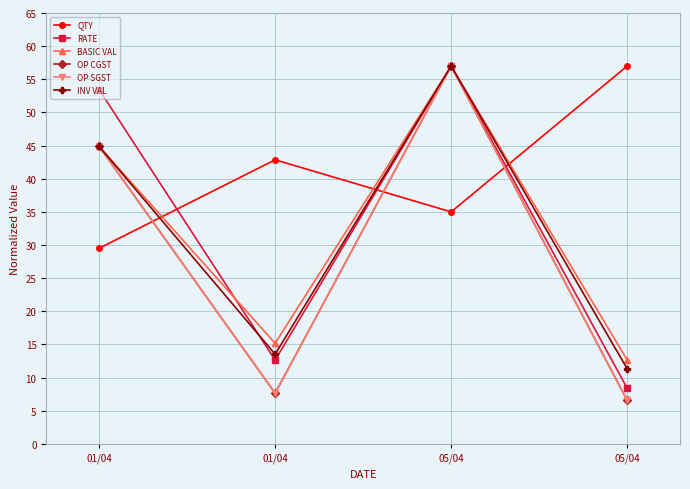

List the series in order of their peak value, lowest first.

QTY, RATE, BASIC VAL, OP CGST, OP SGST, INV VAL